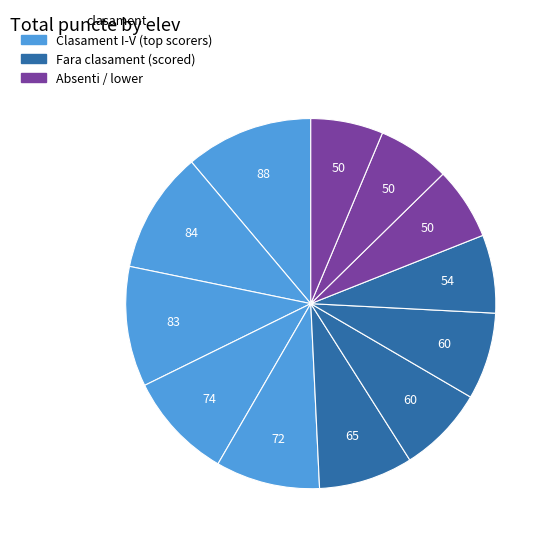

Count the number of slices in the pie.

12